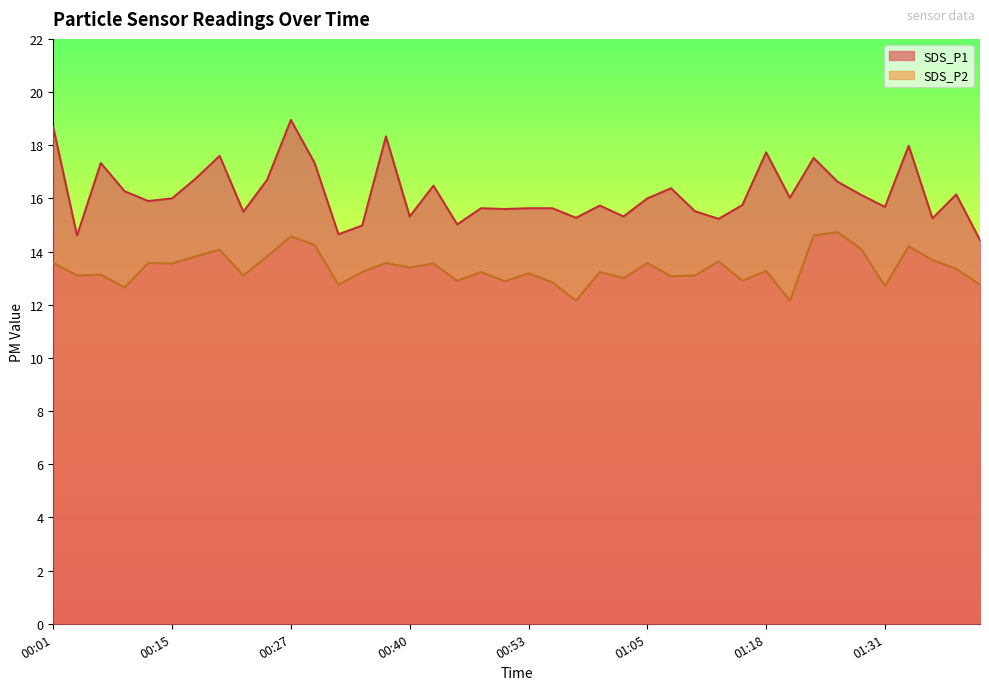

At how many categories does at least one series exceed 15?

36